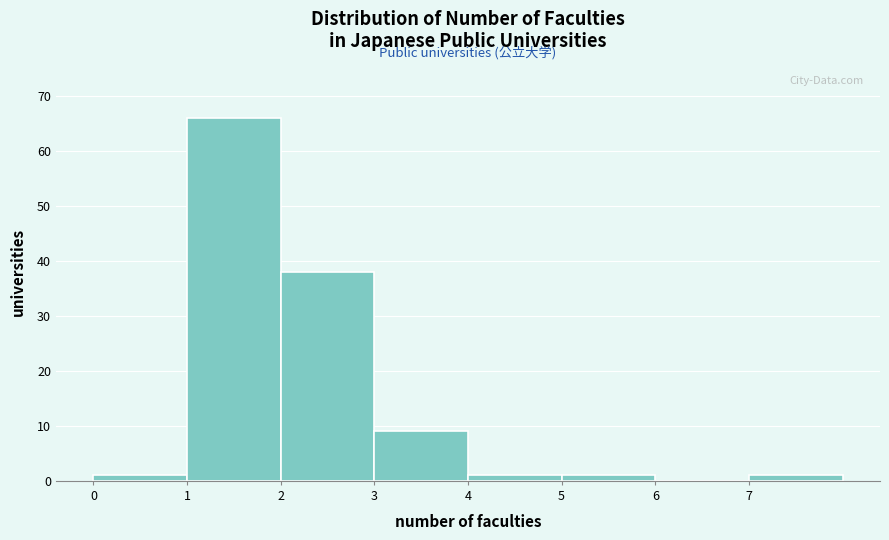

Reading left to right, transcribe this chart: for each bar, give the range it covers on the x-axis and its height. The values are not printed on the chart, so give them approximately, as read against the axis.

0 to 1: 1
1 to 2: 66
2 to 3: 38
3 to 4: 9
4 to 5: 1
5 to 6: 1
6 to 7: 0
7 to 8: 1